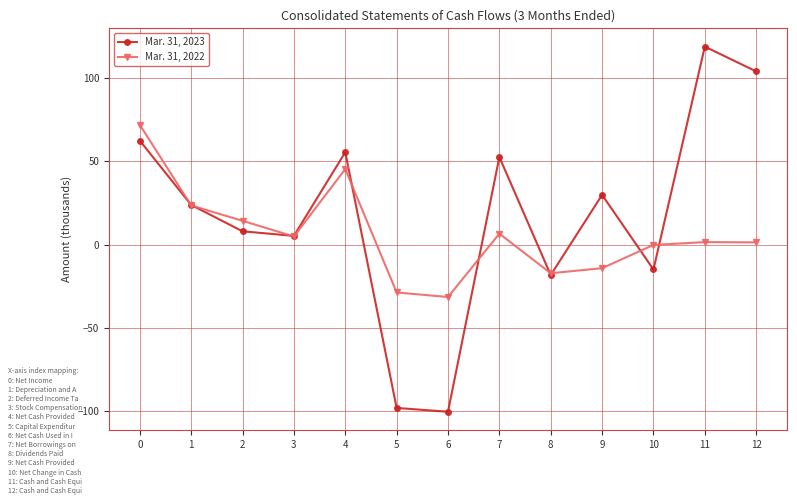

True or false: Mar. 31, 2023 has a value of 62.5 at 0.

True